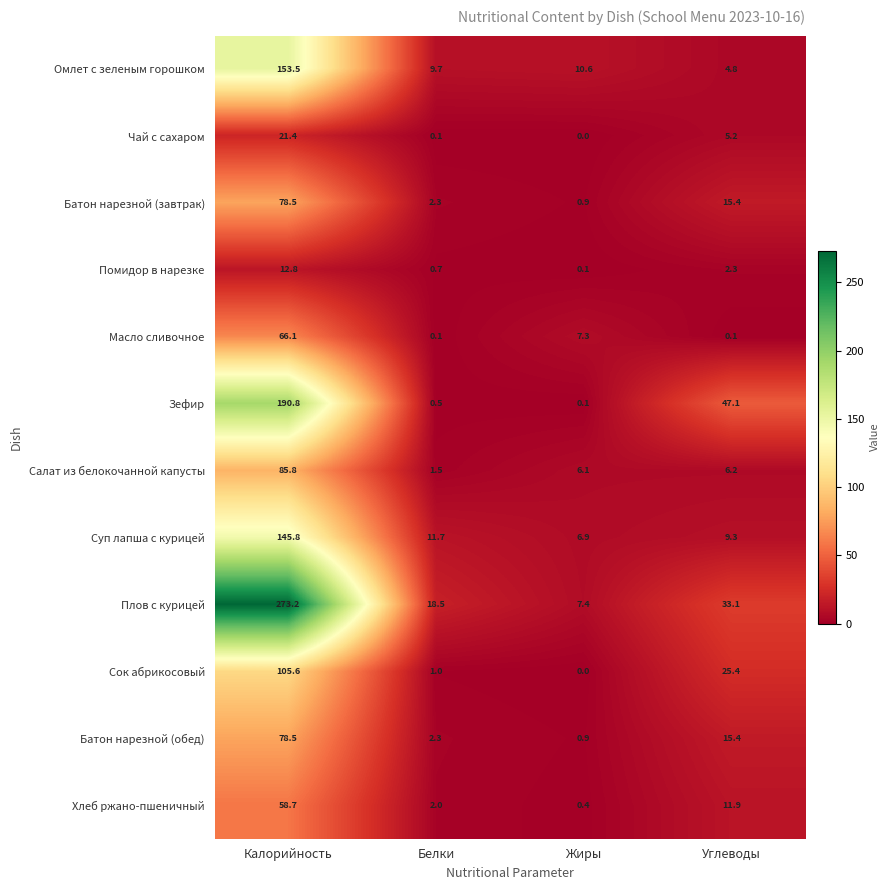

What is the approximate value of Салат из белокочанной капусты at Углеводы?

6.2